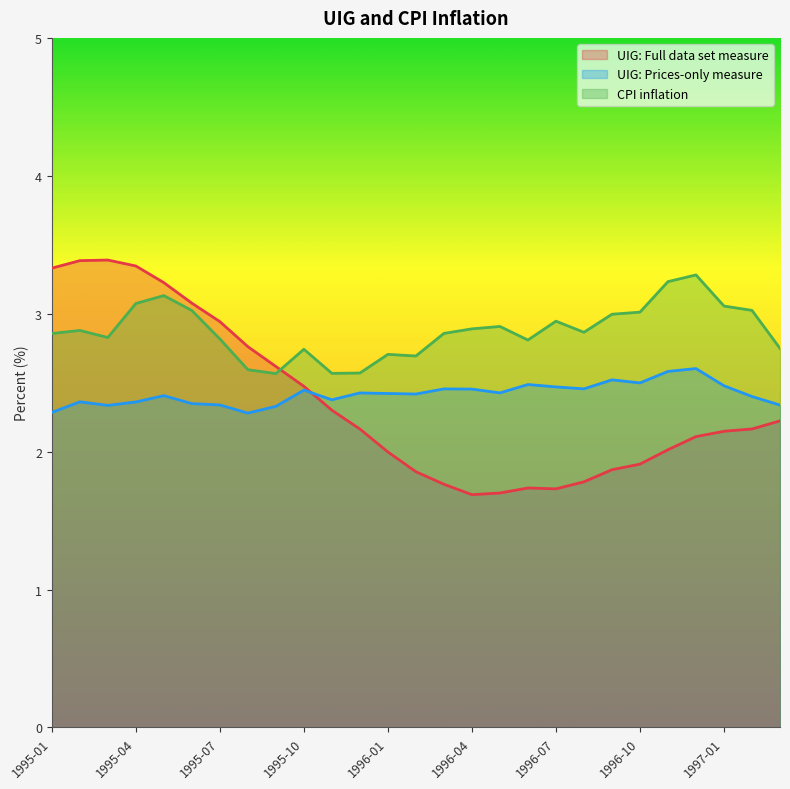

What is the difference between the highest and lowest values at 1995-10?

0.3